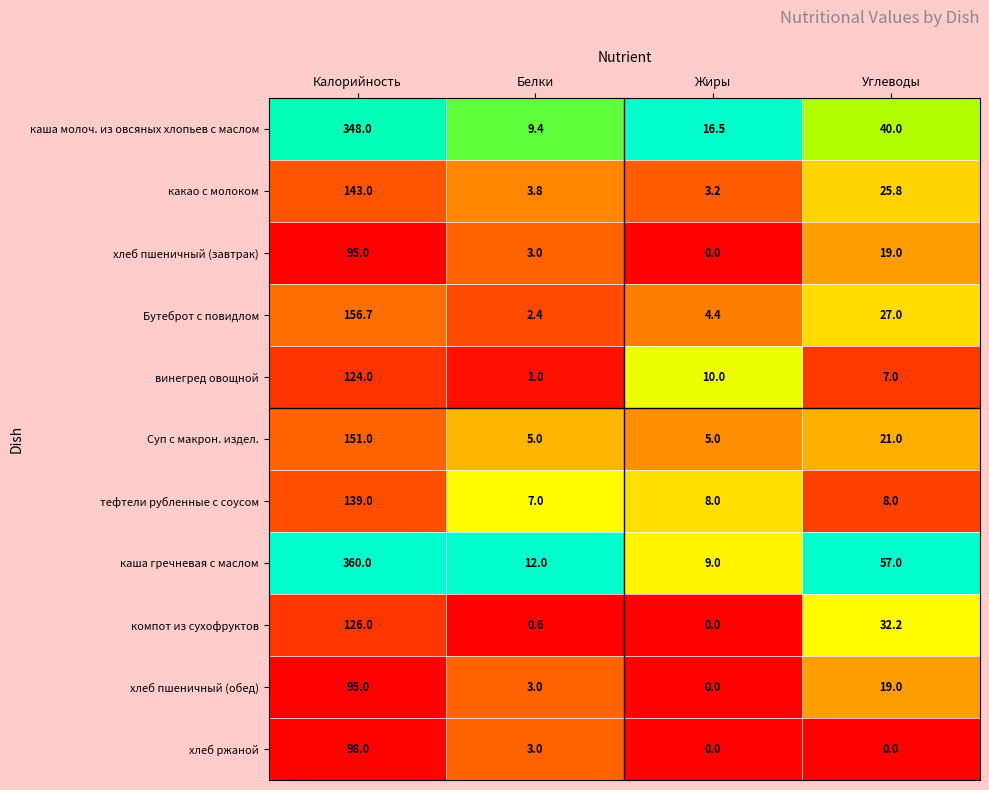

Count the Суп с макрон. издел. values in the range 5 to 151.

4